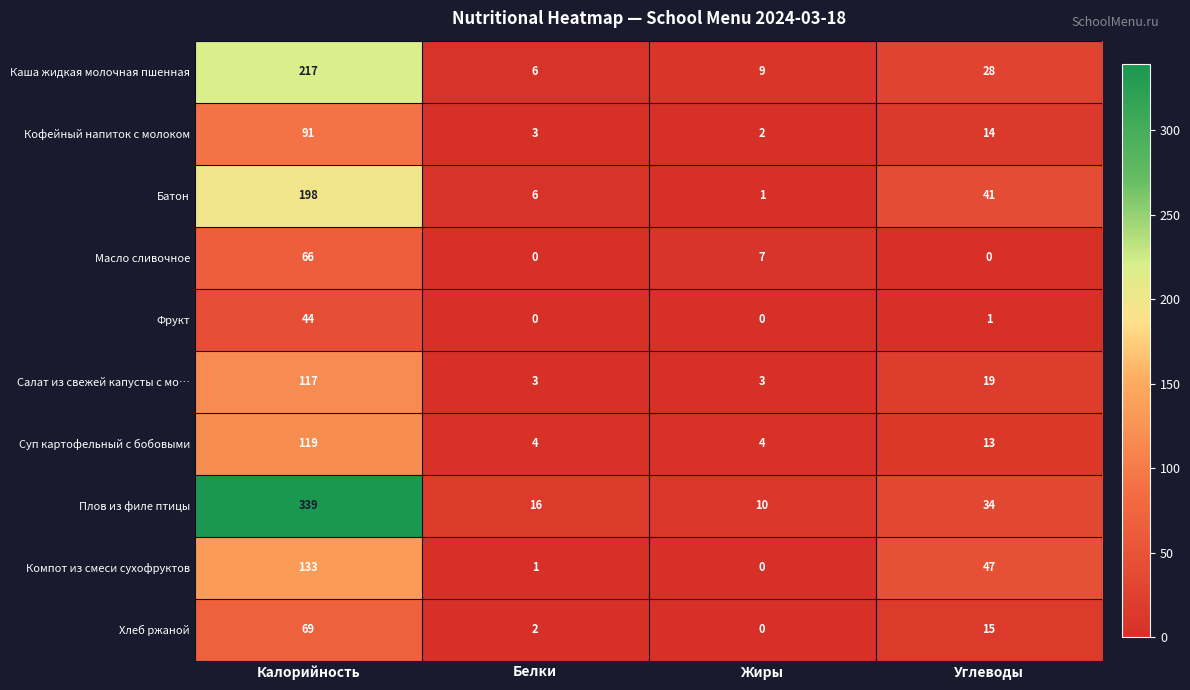

Which category has the highest value in the Хлеб ржаной series?

Калорийность